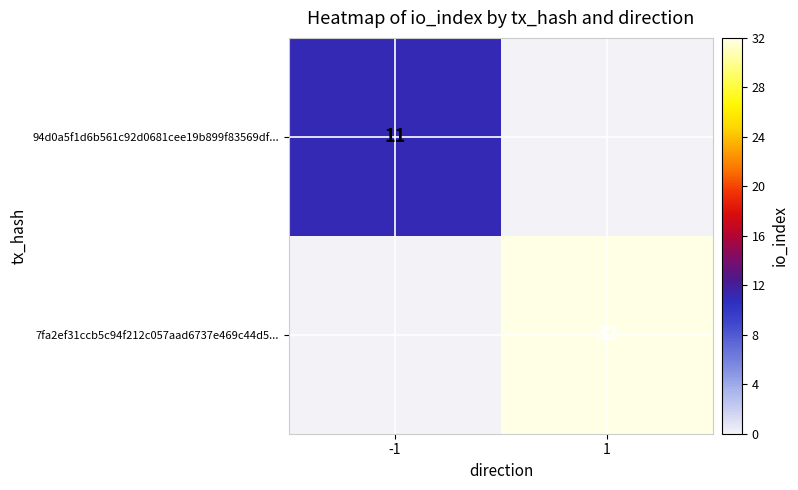

True or false: 7fa2ef31ccb5c94f212c057aad6737e469c44d5... has a value of 52 at 1.

False